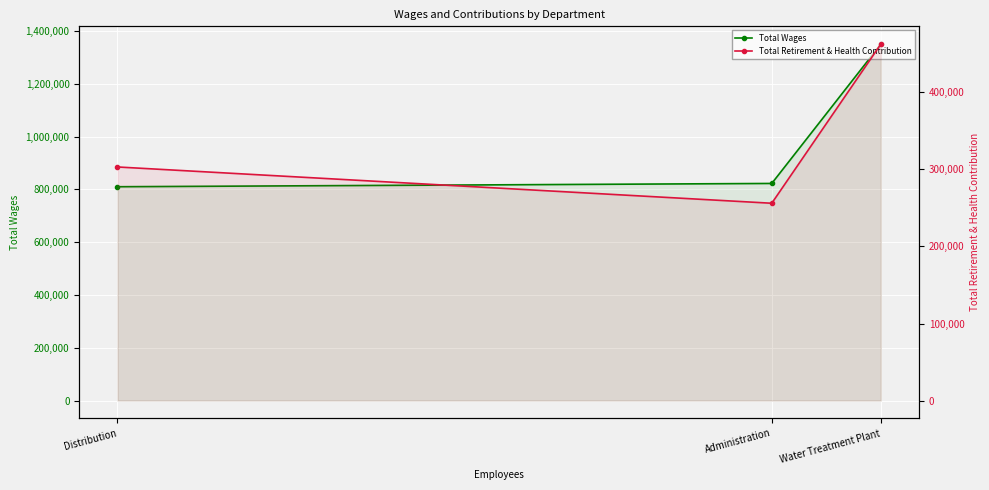

List the series in order of their overall mean, lowest first.

Total Retirement & Health Contribution, Total Wages